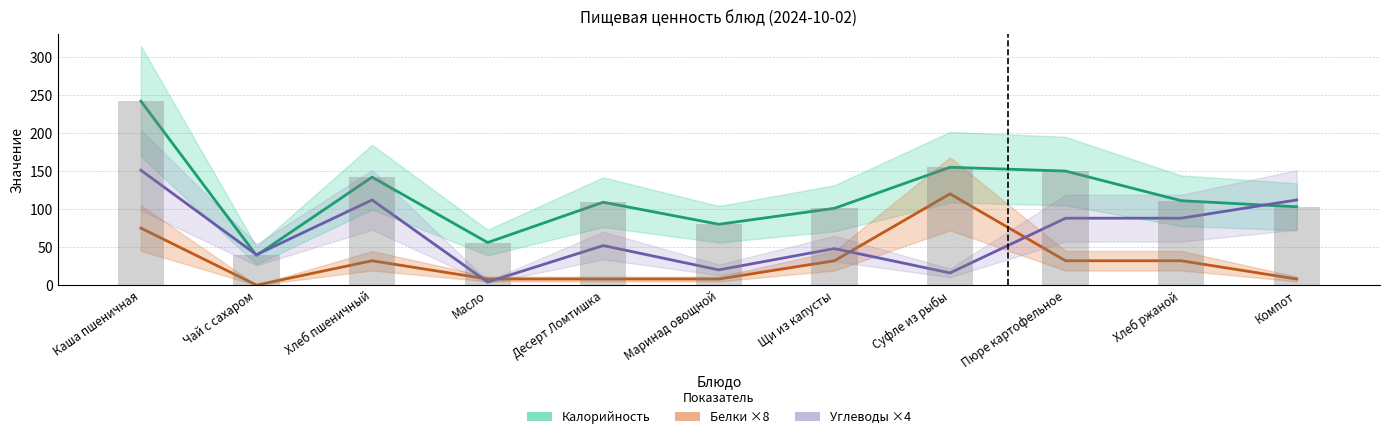

How many groups of bars are there?

11